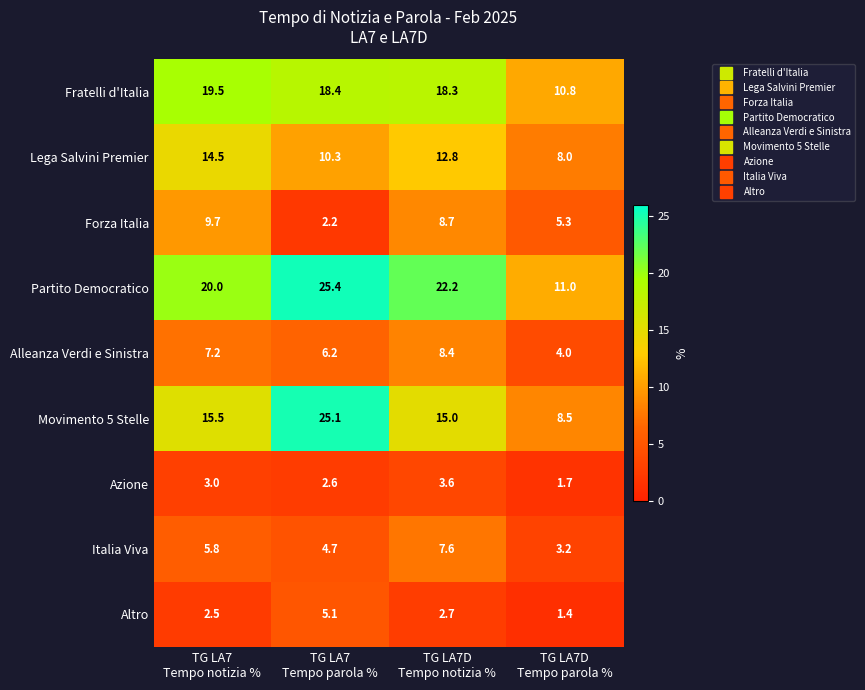

What is the sum of all Lega Salvini Premier values?

45.6